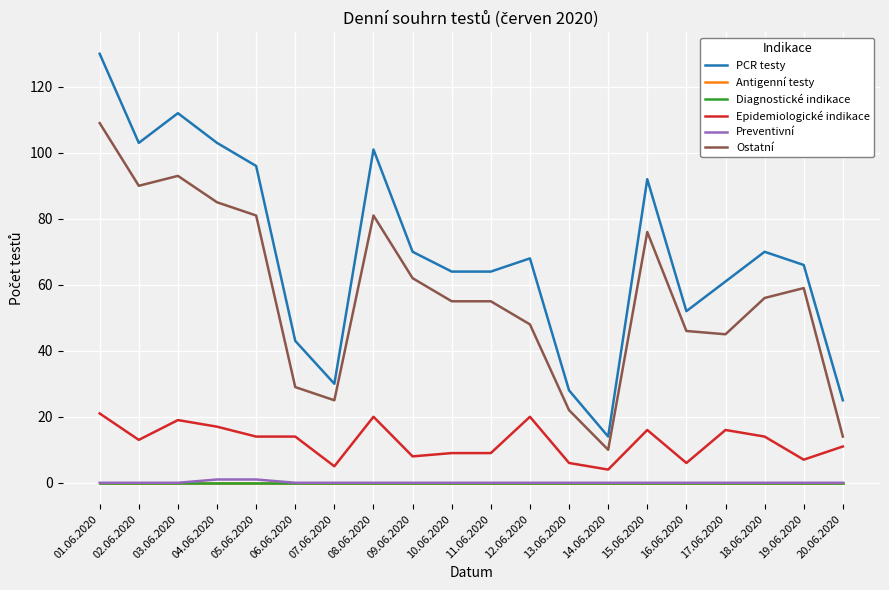

Which series has the largest total across all categories?

PCR testy